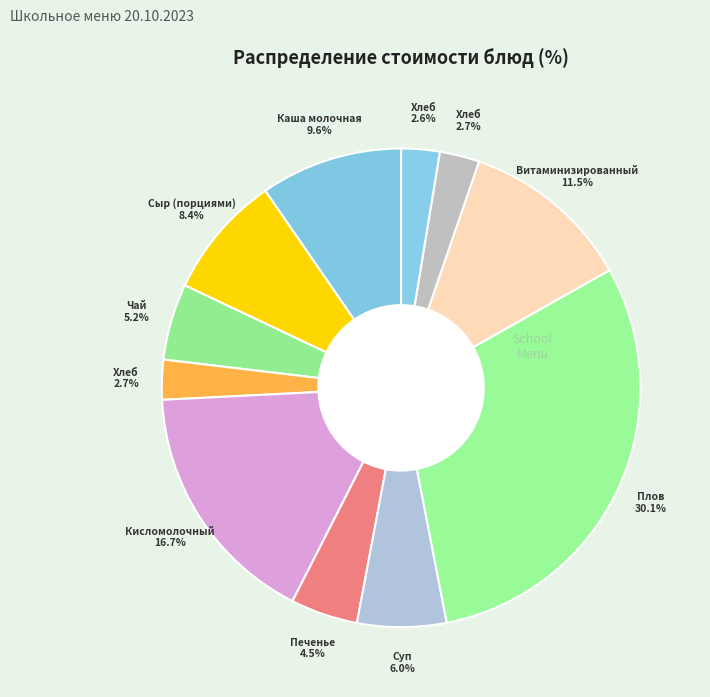

How many slices are in this pie chart?

11